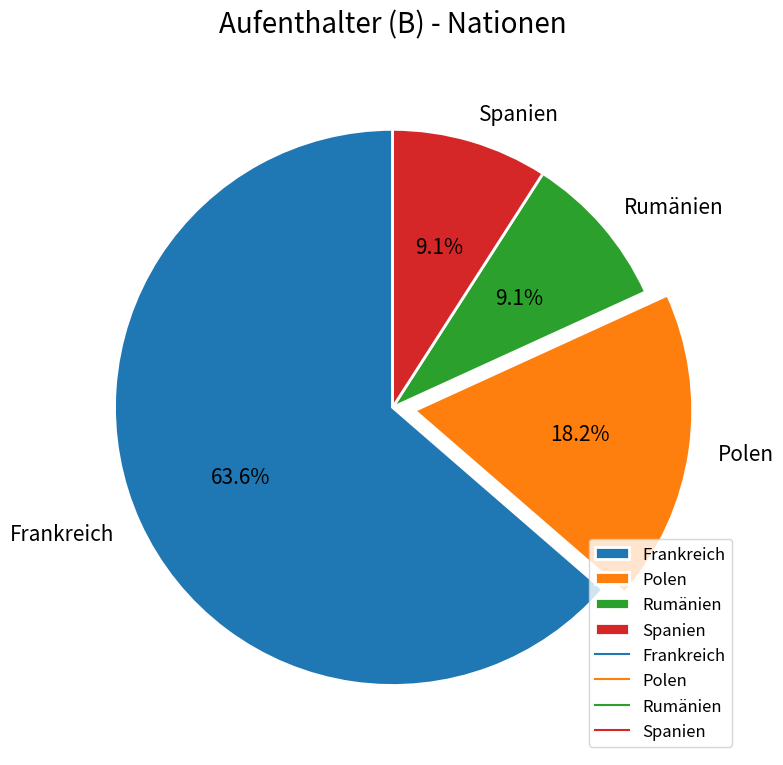

To the nearest percent, what portion does Rumänien represent?

9%